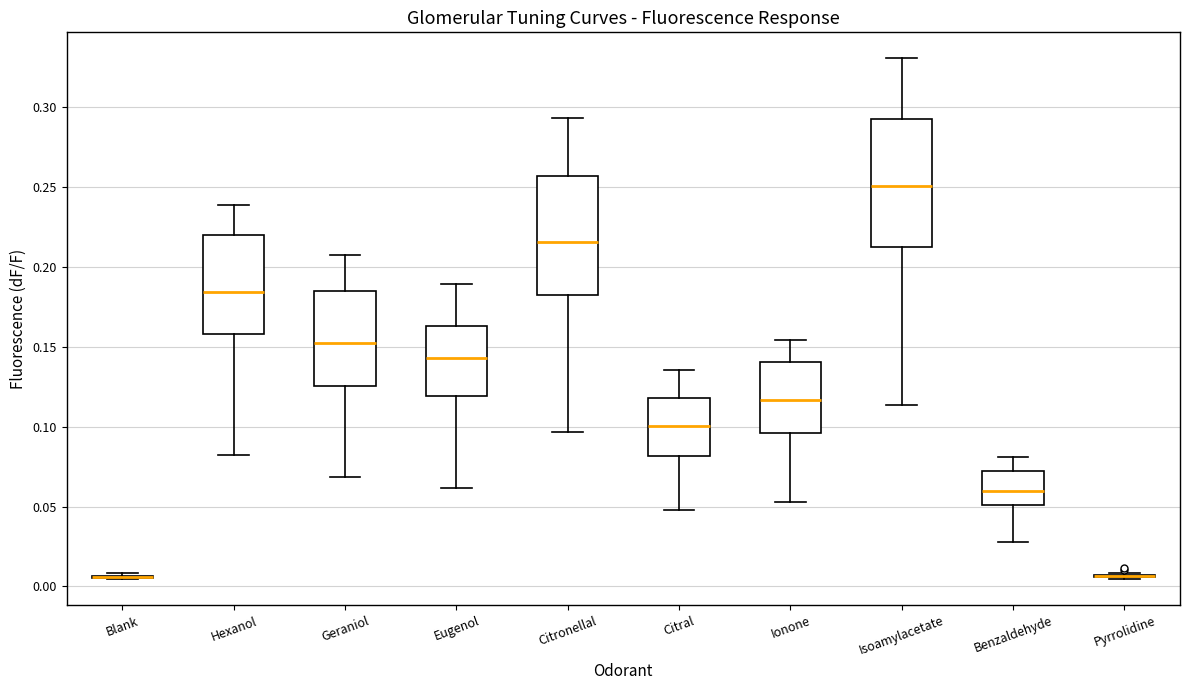

Reading left to right, transcribe this box plot: for each box, give where its median line is, the range the box spans, and where its two whiskers end, as read against the y-axis. The values are not printed on the chart, so give them approximately, as read against the axis.

Blank: box collapsed to a line at 0.005, whiskers 0.005 to 0.010
Hexanol: median 0.185, box 0.160 to 0.220, whiskers 0.080 to 0.240
Geraniol: median 0.150, box 0.125 to 0.185, whiskers 0.070 to 0.205
Eugenol: median 0.145, box 0.120 to 0.165, whiskers 0.060 to 0.190
Citronellal: median 0.215, box 0.185 to 0.255, whiskers 0.095 to 0.295
Citral: median 0.100, box 0.080 to 0.120, whiskers 0.050 to 0.135
Ionone: median 0.115, box 0.095 to 0.140, whiskers 0.055 to 0.155
Isoamylacetate: median 0.250, box 0.215 to 0.295, whiskers 0.115 to 0.330
Benzaldehyde: median 0.060, box 0.050 to 0.070, whiskers 0.030 to 0.080
Pyrrolidine: box collapsed to a line at 0.005, whiskers 0.005 to 0.010